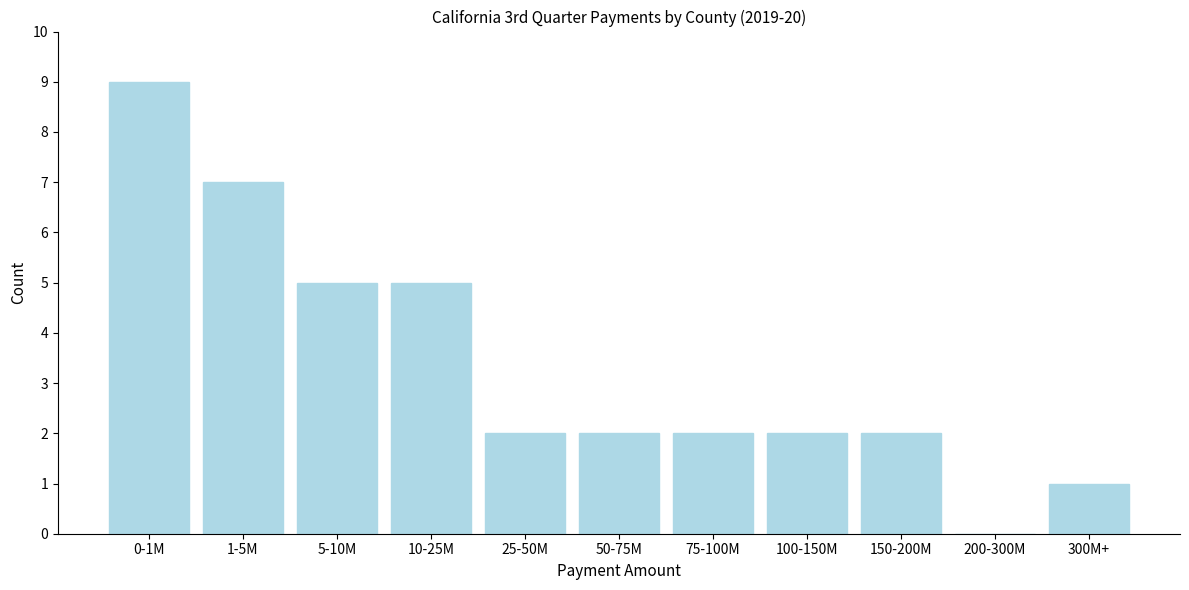

Reading left to right, list all the values displayed in this chart.

0-1M=9	1-5M=7	5-10M=5	10-25M=5	25-50M=2	50-75M=2	75-100M=2	100-150M=2	150-200M=2	200-300M=0	300M+=1